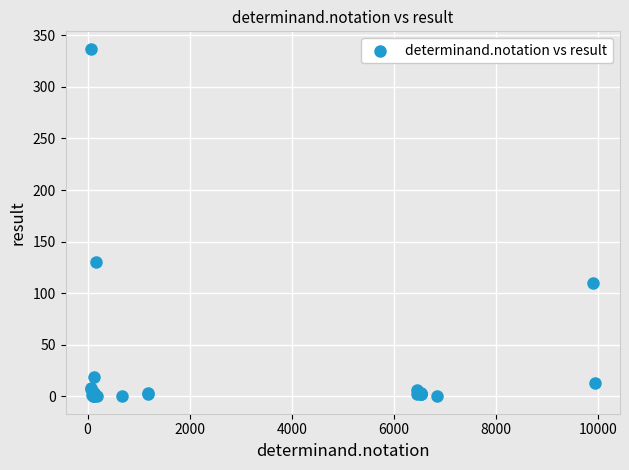

What Y value in the scatter plot is closest to 168?

130.0